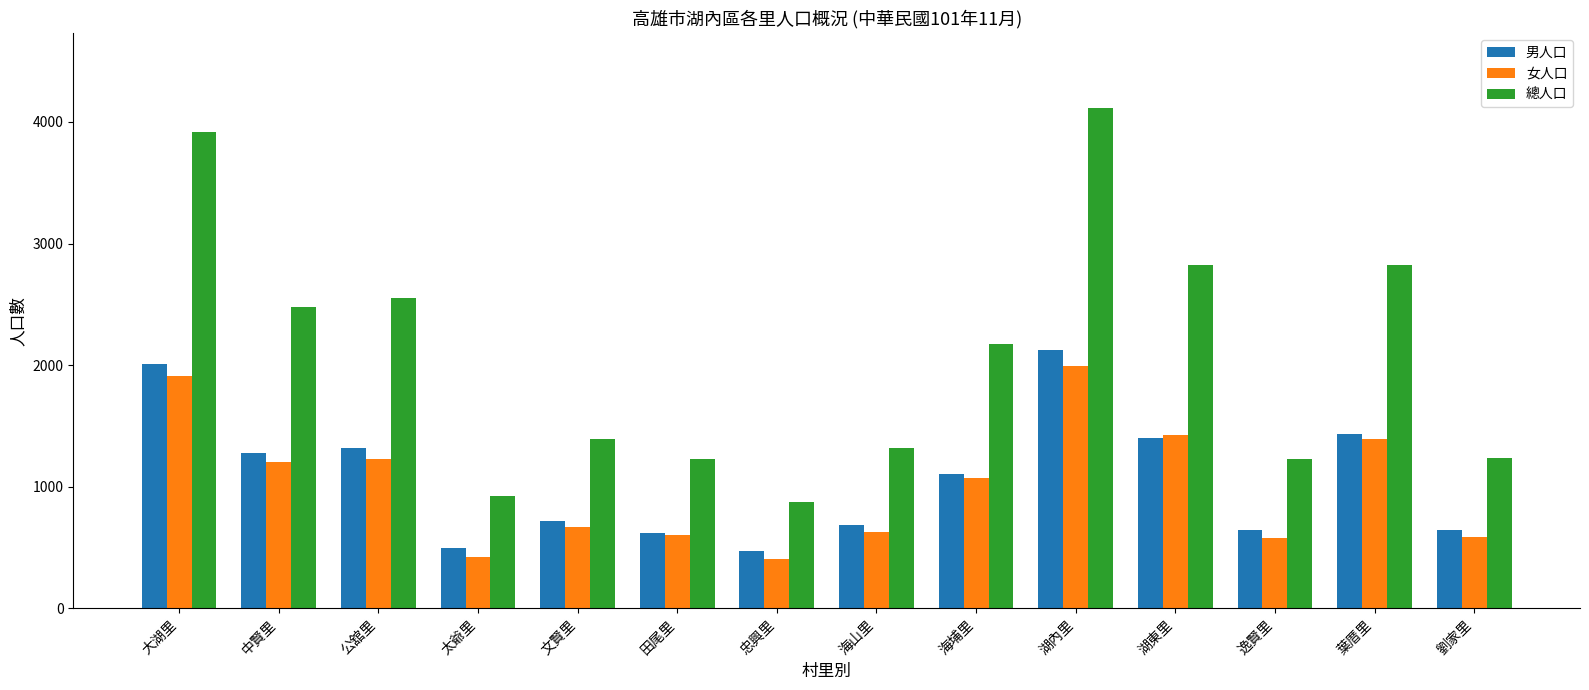

What is the difference between the maximum and minimum values in the 總人口 series?

3239